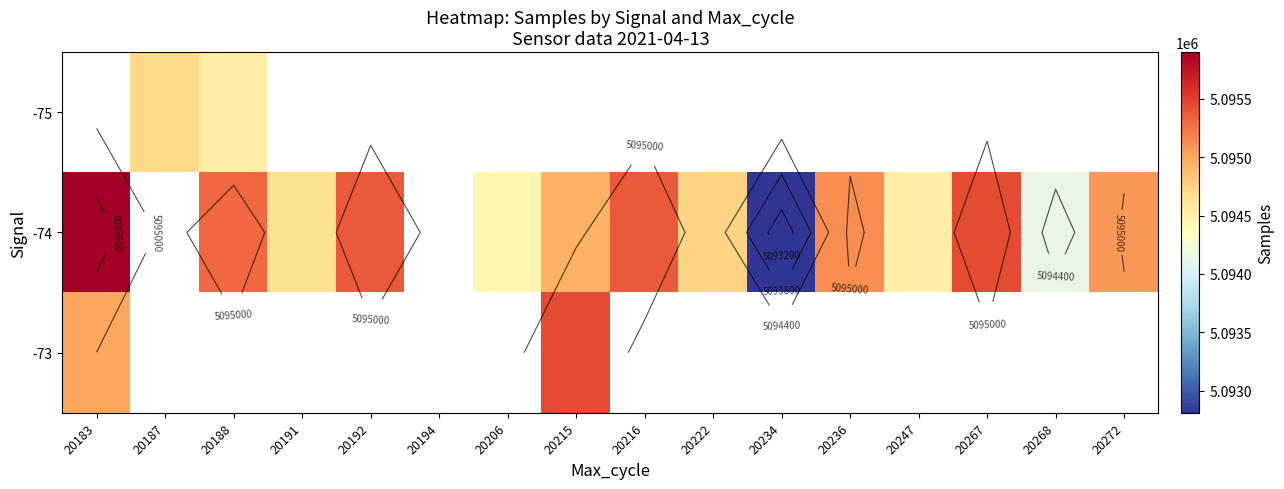

What is the highest value of the -74 series?

5095898.0